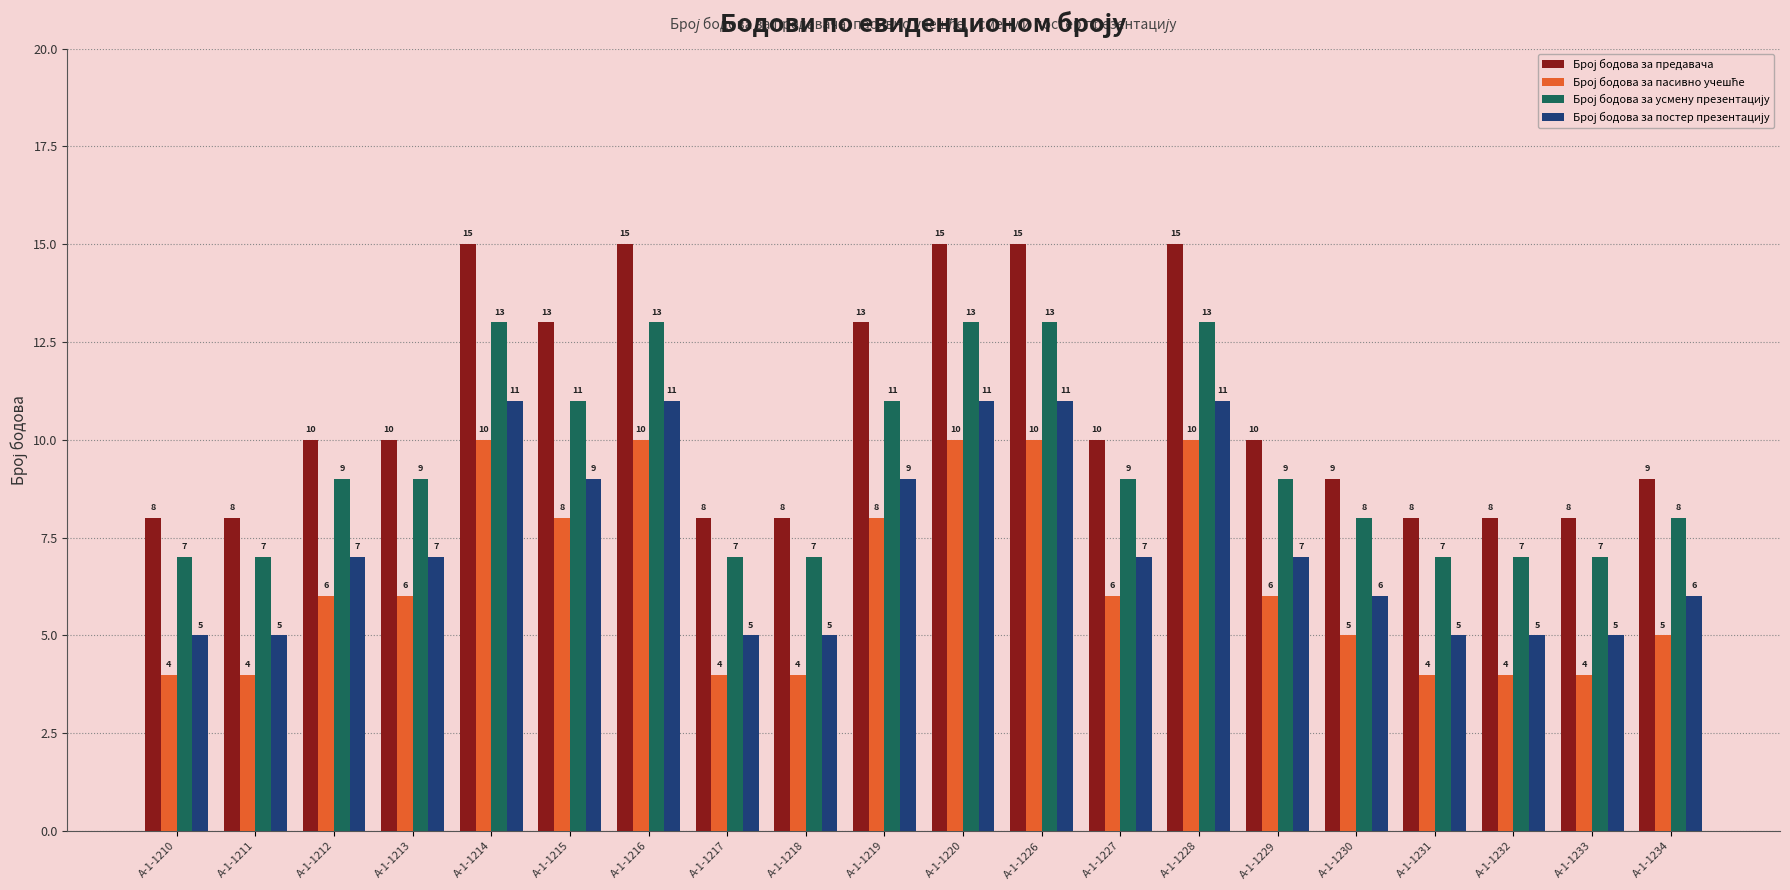

What is the smallest value displayed?

4